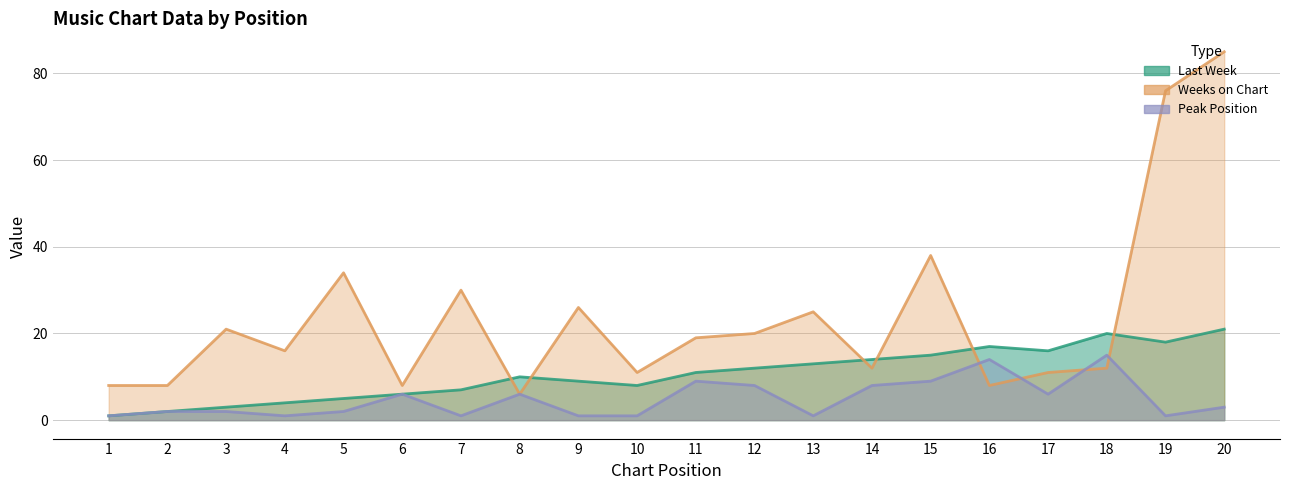

Is the value of Last Week at 10 greater than the value of Peak Position at 1?

Yes